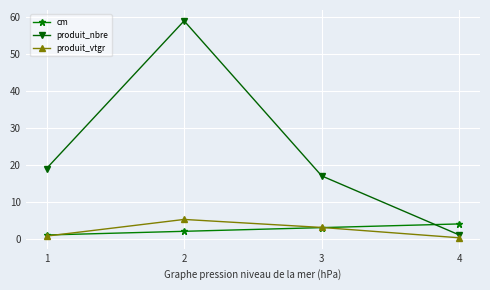

Count the number of categories in the chart.

4